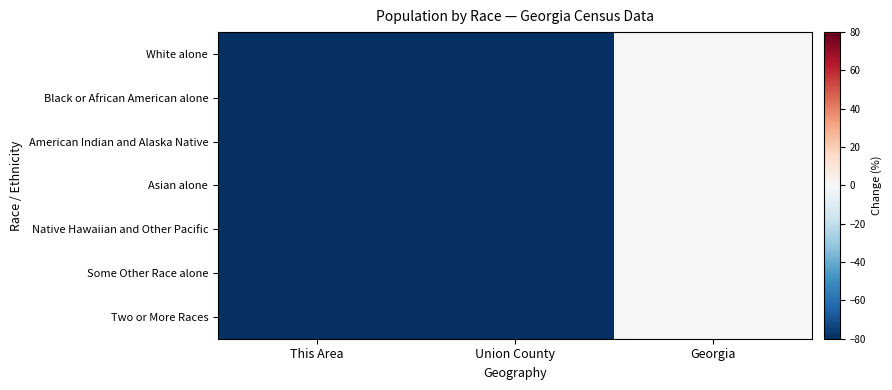

Reading left to right, transcribe all the data shown in this chart.

White alone: This Area=-96.7	Union County=-97.4	Georgia=0.0
Black or African American alone: This Area=-89.5	Union County=-92.5	Georgia=0.0
American Indian and Alaska Native: This Area=-98.4	Union County=-98.9	Georgia=0.0
Asian alone: This Area=-97.2	Union County=-97.9	Georgia=0.0
Native Hawaiian and Other Pacific: This Area=-98.2	Union County=-98.8	Georgia=0.0
Some Other Race alone: This Area=-96.9	Union County=-98.1	Georgia=0.0
Two or More Races: This Area=-95.7	Union County=-97.8	Georgia=0.0